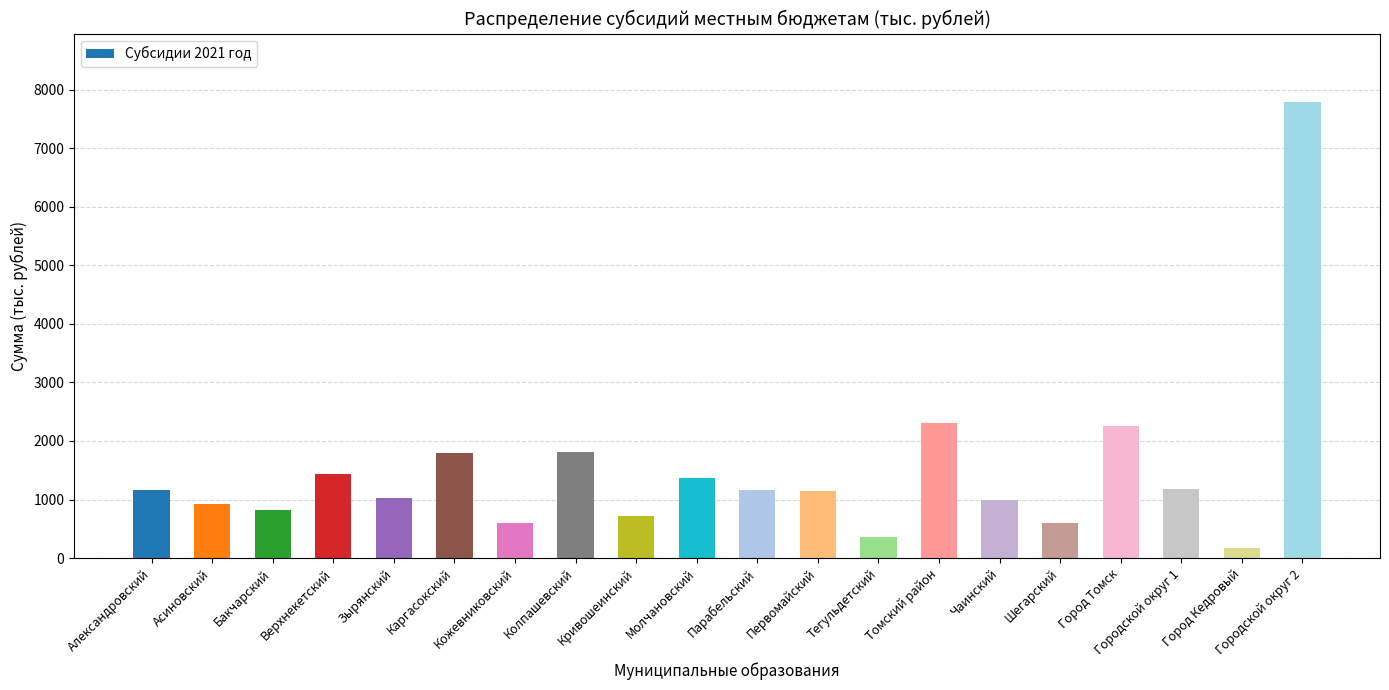

What is the value of the 1st bar from the left?

1164.4